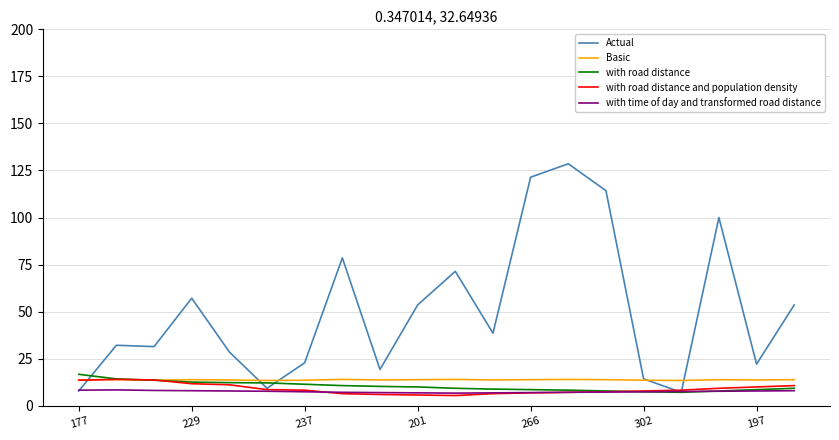

Which series has the largest total across all categories?

Actual